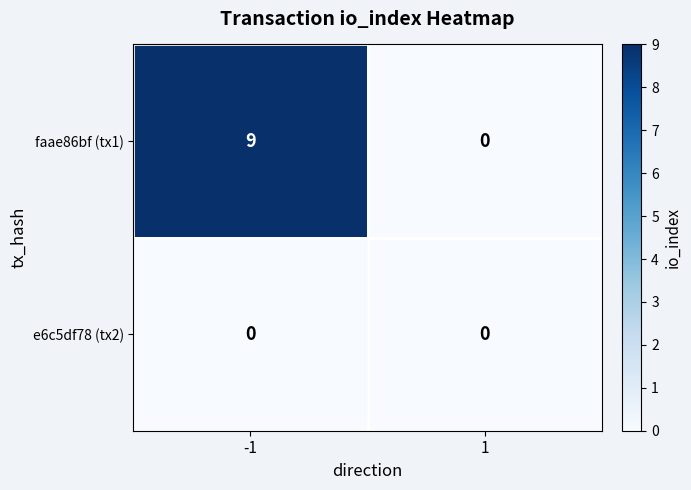

What is the spread (max minus min) of values at -1?

9